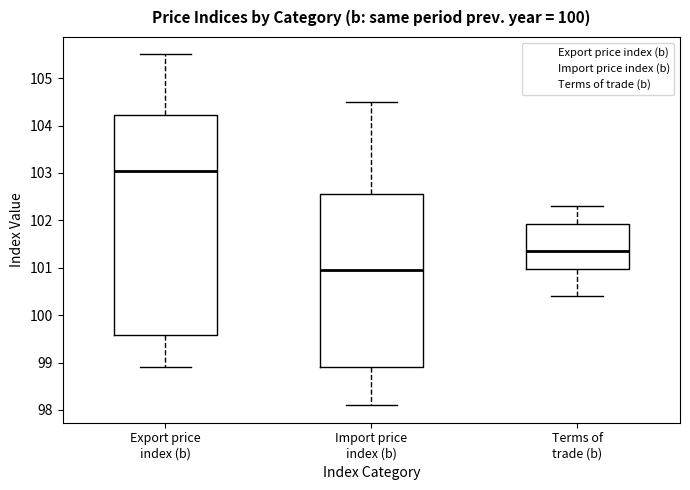

Reading left to right, read every box against the y-axis: the position of its median line, the range the box covers, and the ends of its whiskers. The values are not printed on the chart, so give them approximately, as read against the axis.

Export price index (b): median 103.1, box 99.6 to 104.2, whiskers 98.9 to 105.5
Import price index (b): median 101.0, box 98.9 to 102.6, whiskers 98.1 to 104.5
Terms of trade (b): median 101.4, box 101.0 to 101.9, whiskers 100.4 to 102.3